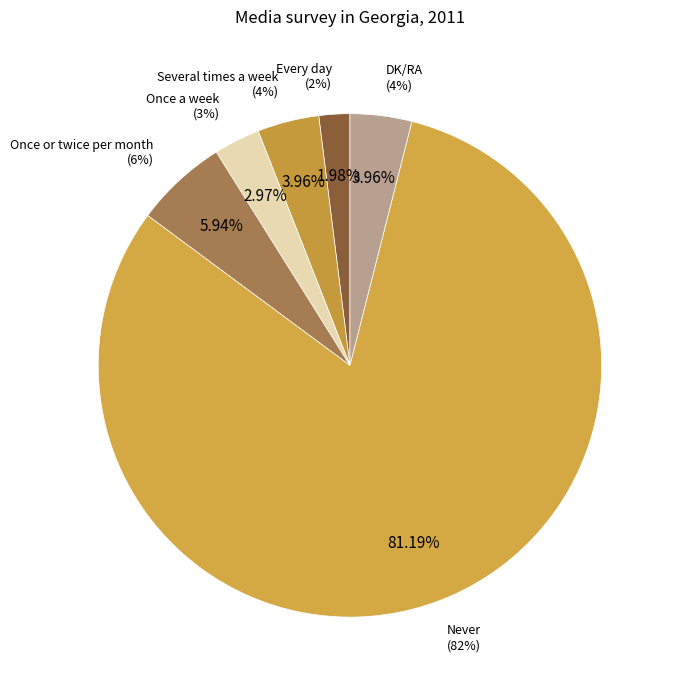

Does Never represent more than half of the total?

Yes